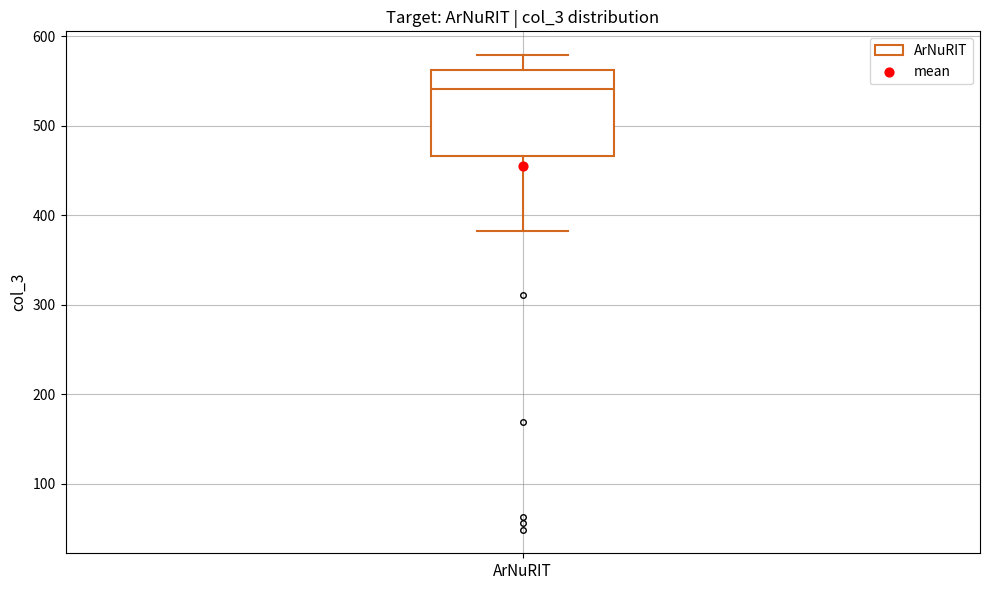

Transcribe this box plot: give where the median line is, the range the box spans, and where the two whiskers end, as read against the y-axis. The values are not printed on the chart, so give them approximately, as read against the axis.

median 540, box 470 to 560, whiskers 380 to 580